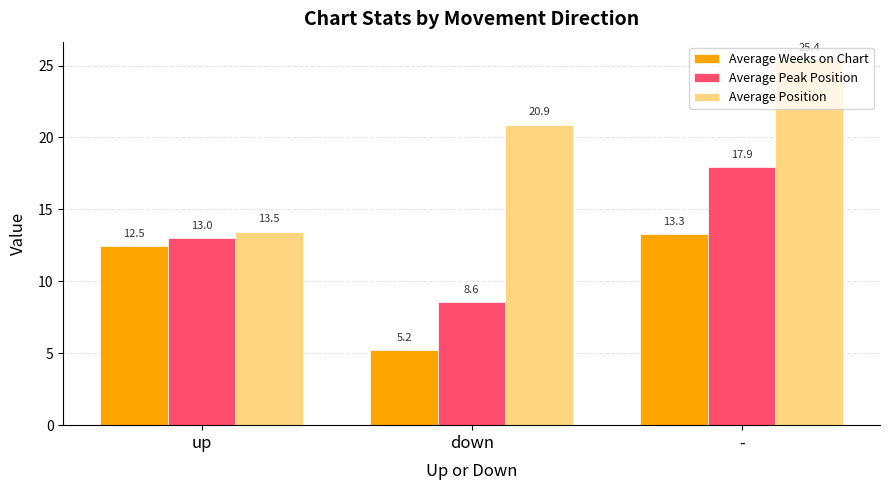

How many values in the Average Peak Position series are below 13?

1